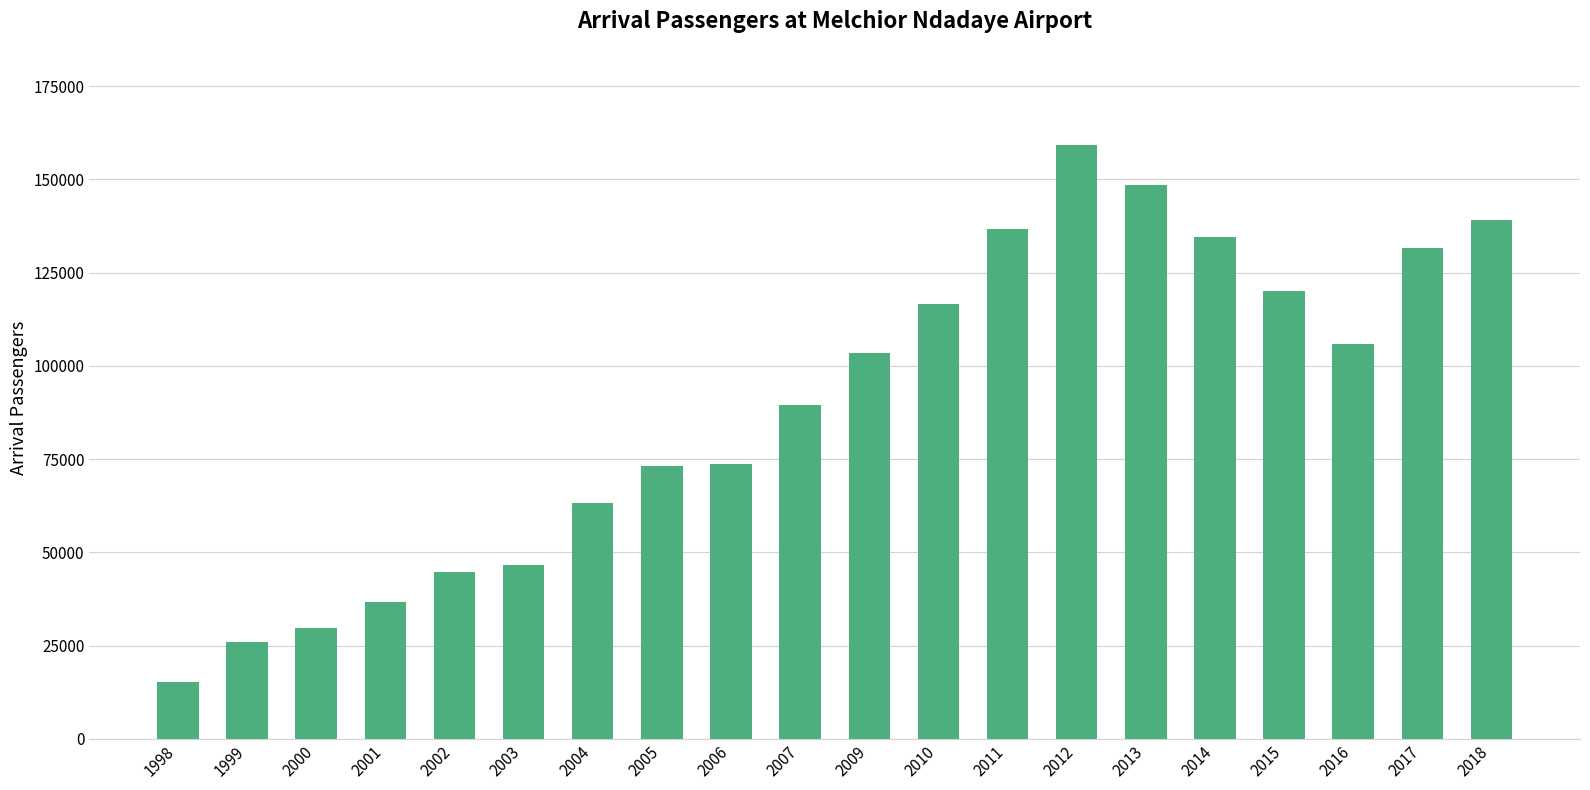

The value at 2012 is 238638. True or false?

False